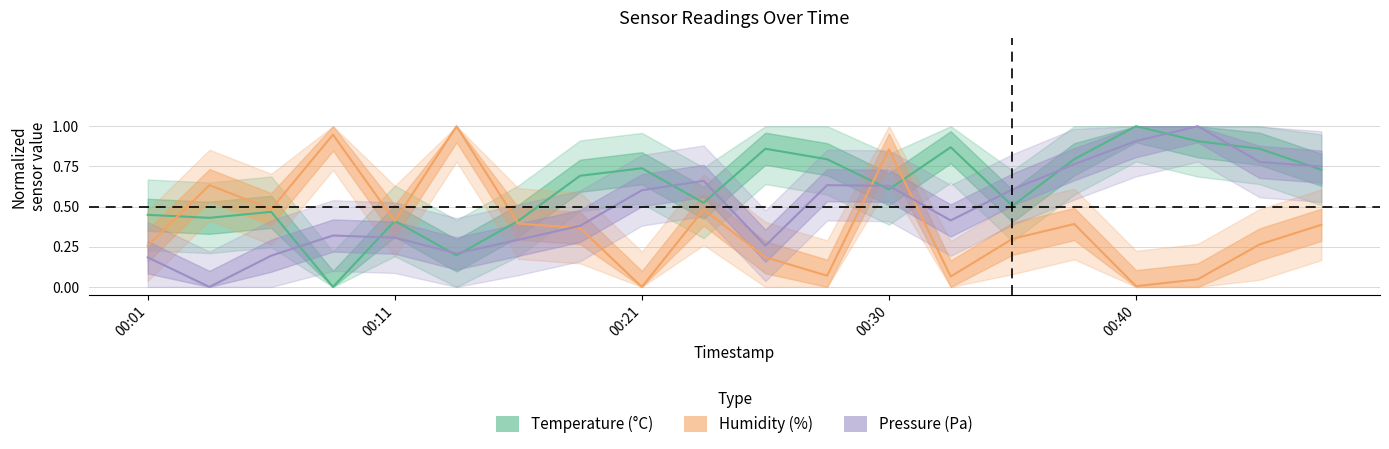

Between 2023-02-08T00:35:49 and 2023-02-08T00:38:15, which series saw the biggest shift?

temperature_center